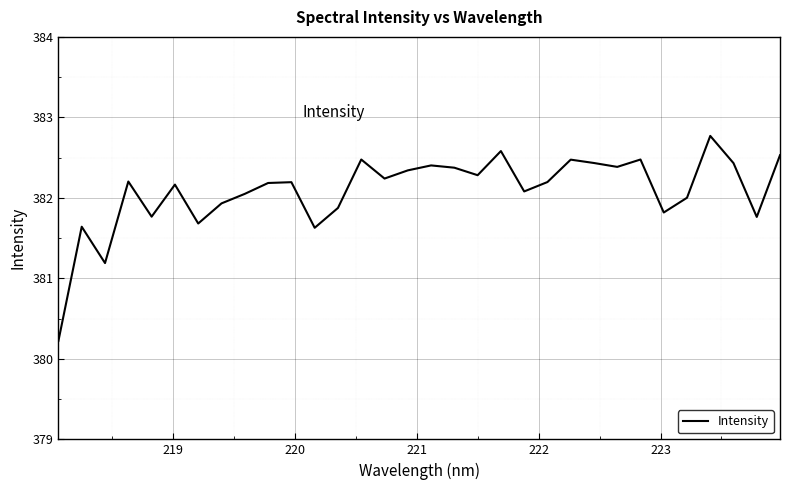

What is the difference between the maximum and minimum values?

2.5